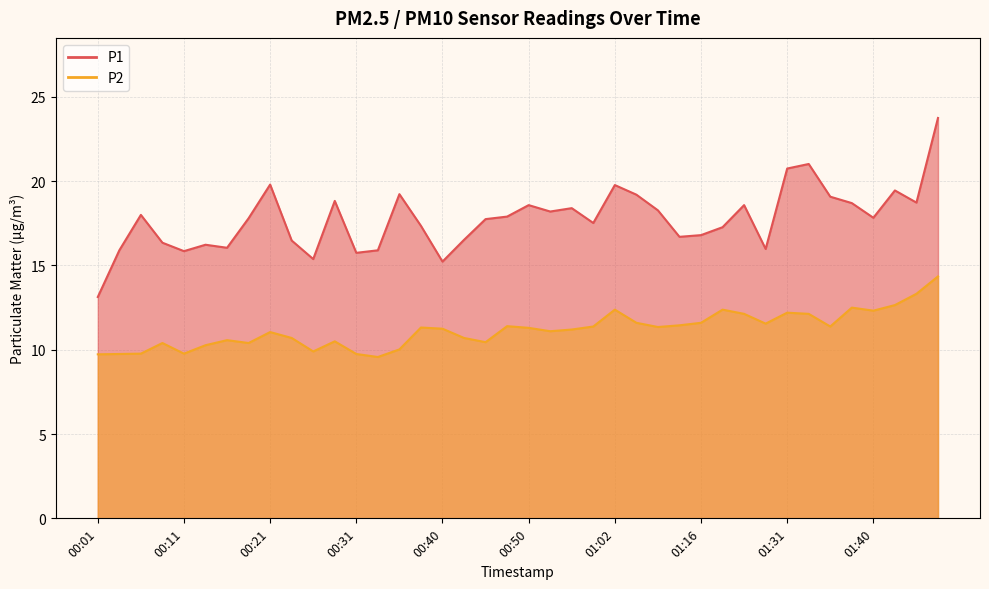

Where is the first local maximum for P2?

00:09